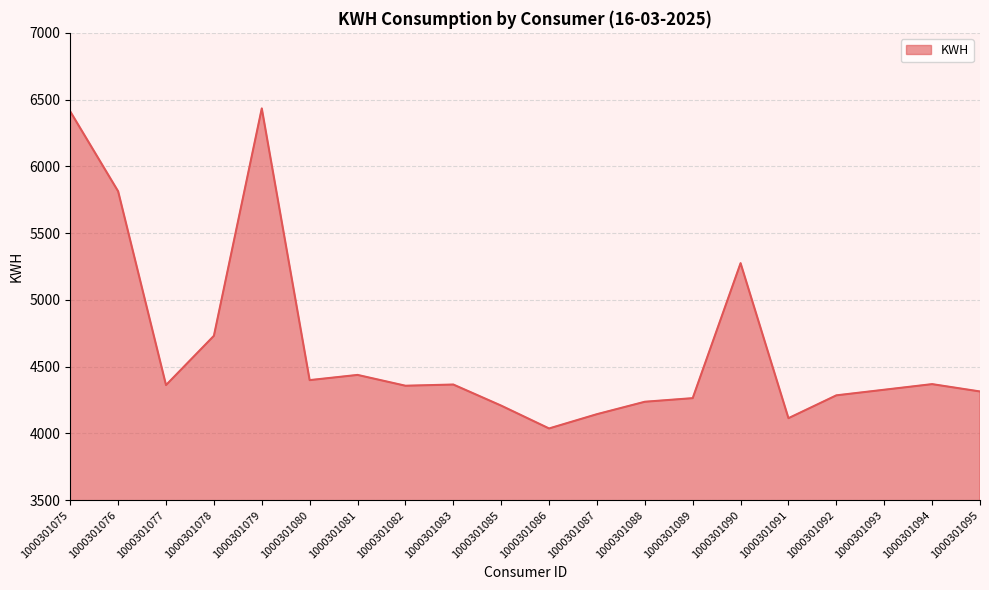

Where is the data nearest to the value 5235?

1000301090